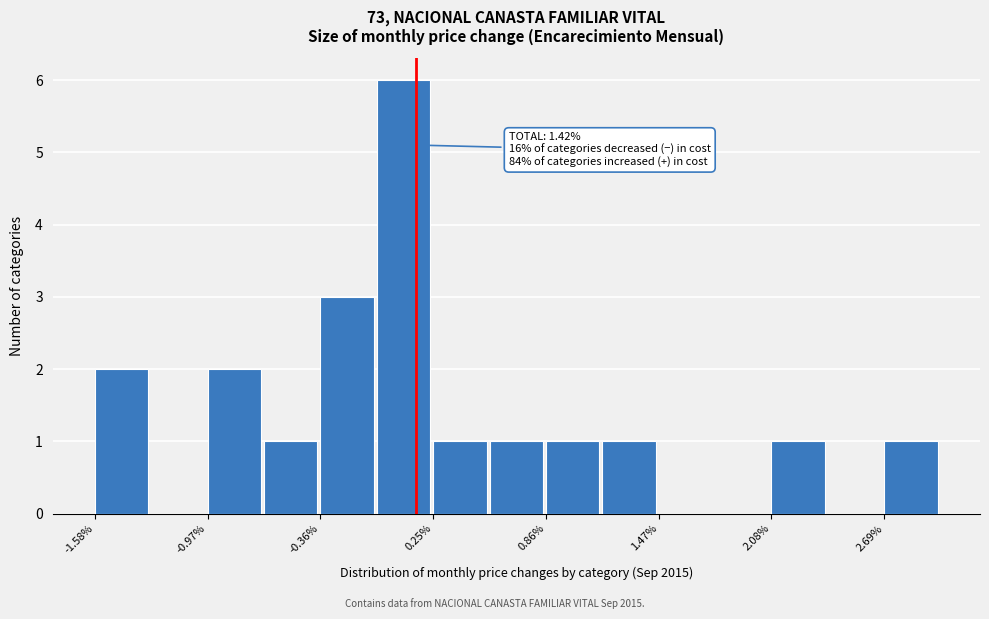

Around what value on the x-axis is the tallest bar? Give the approximate position of its centre, as read against the axis.

0.1